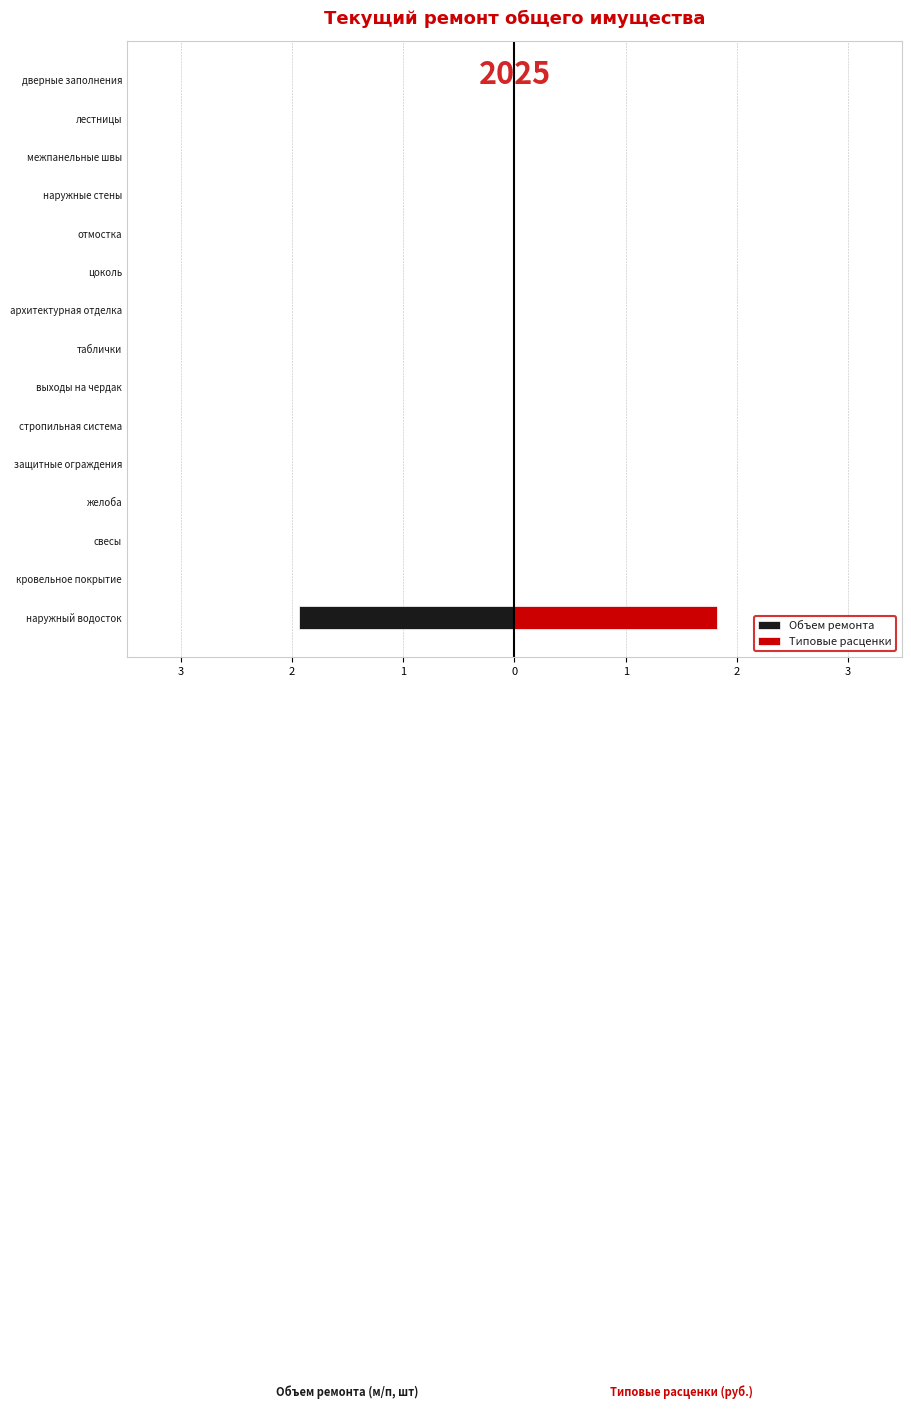

The Объем ремонта series shows 0.8 at кровельное покрытие. True or false?

False